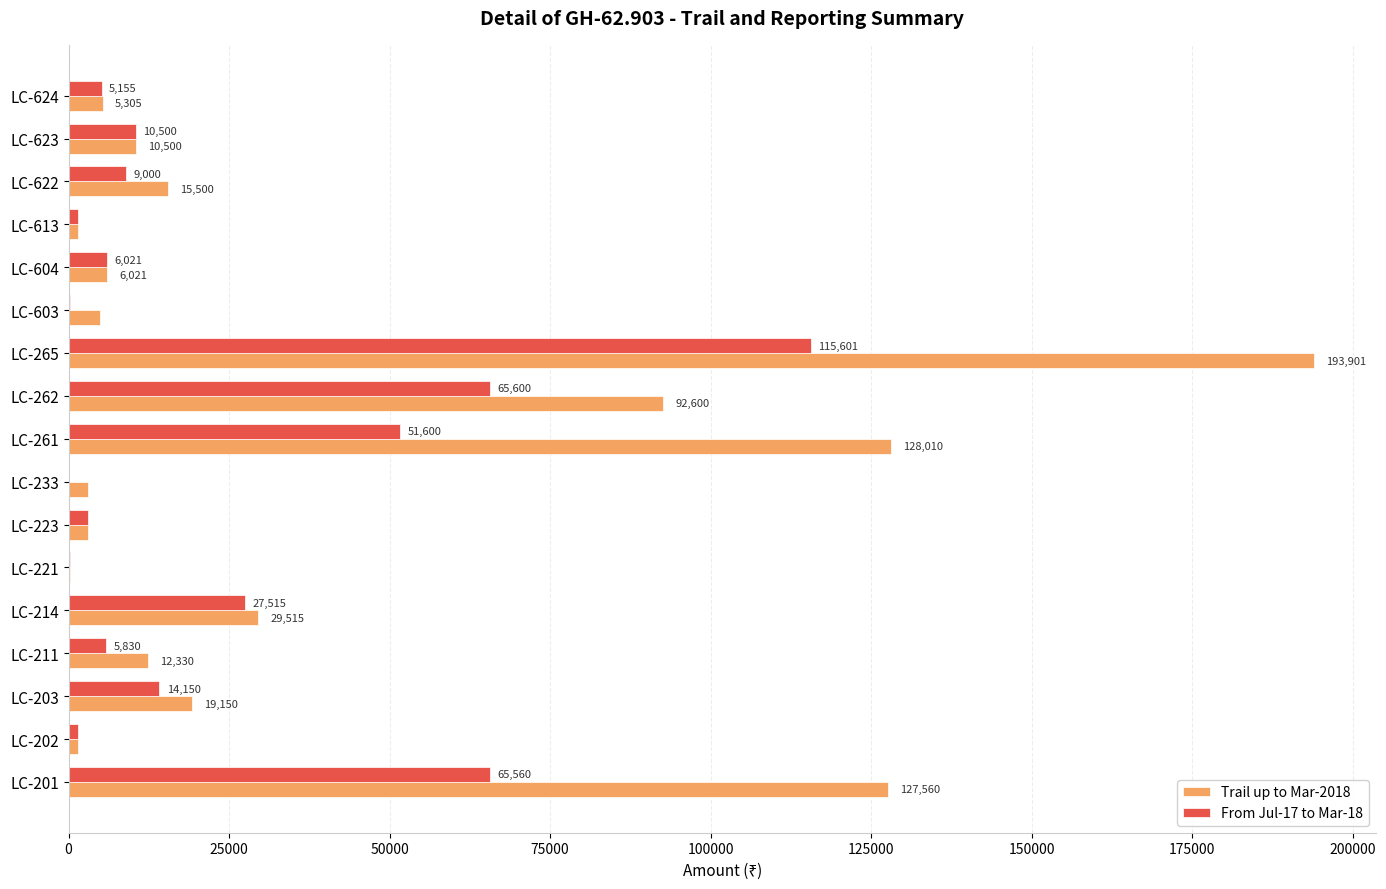

What is the sum of the From Jul-17 to Mar-18 values at LC-604 and LC-202?

7521